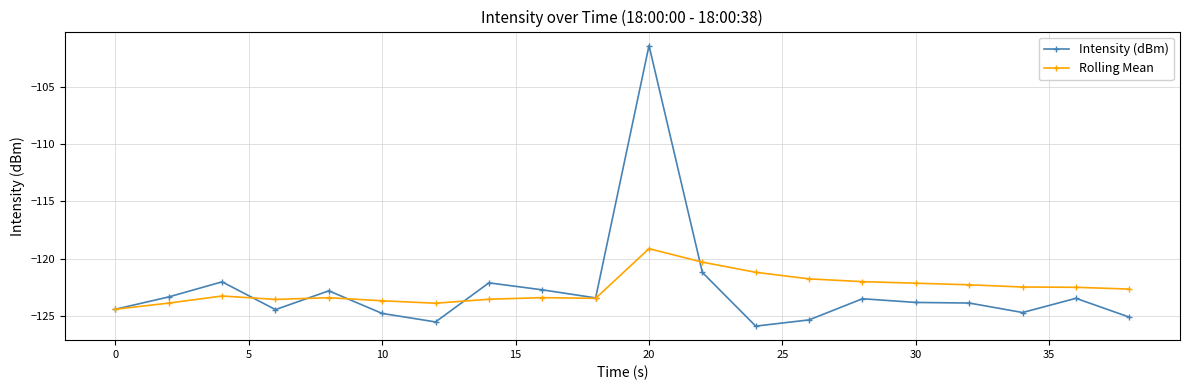

List the series in order of their peak value, lowest first.

Rolling Mean, Intensity (dBm)